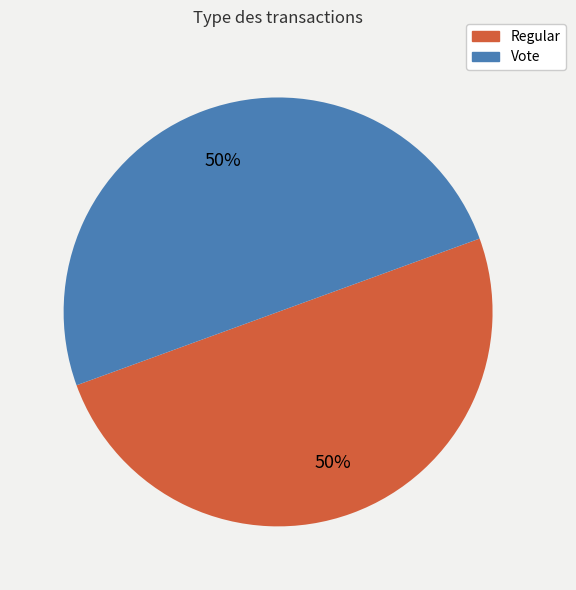

Do Vote and Regular together represent more than half of the pie?

Yes